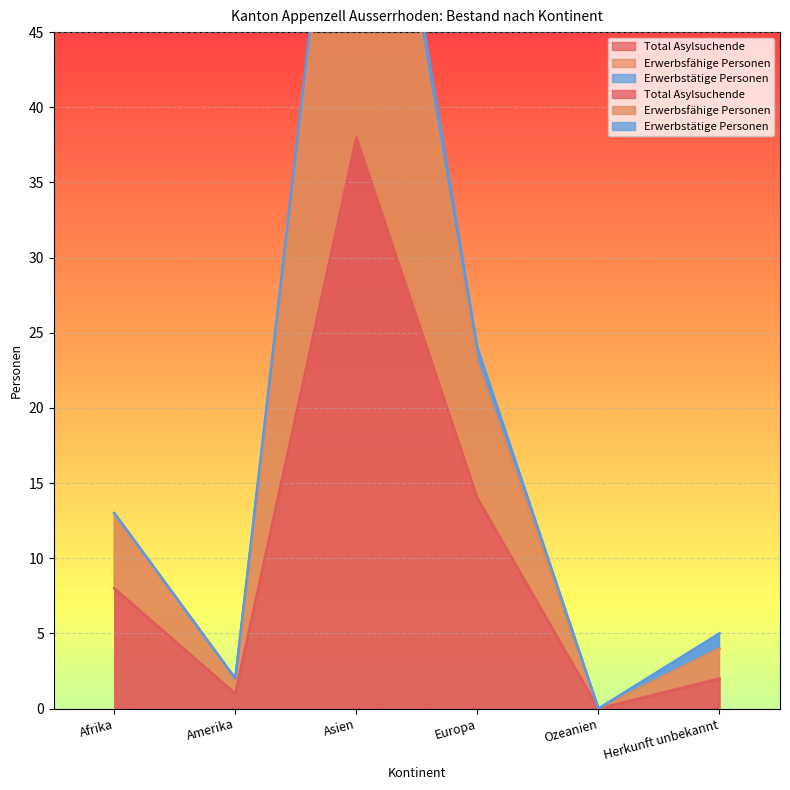

What is the difference between the highest and lowest values at Afrika?

5